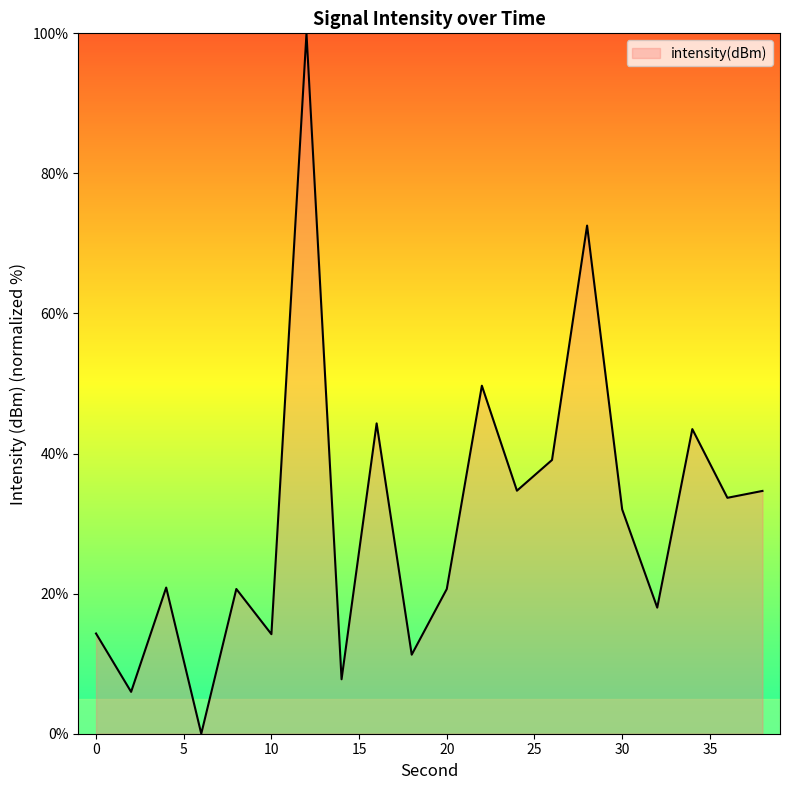

What is the greatest value displayed?

100.0